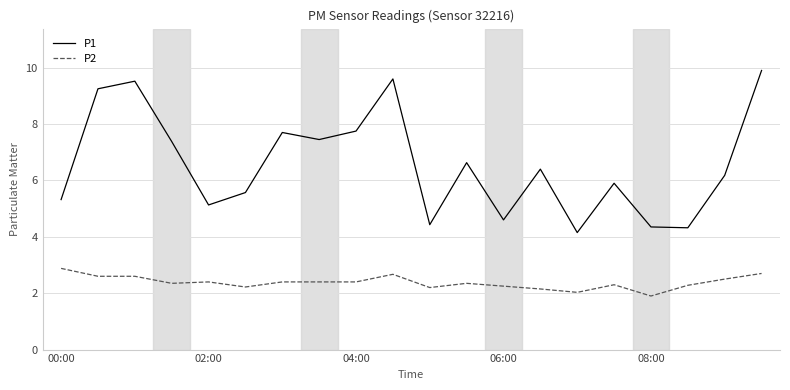

Which series has the widest spread of values?

P1